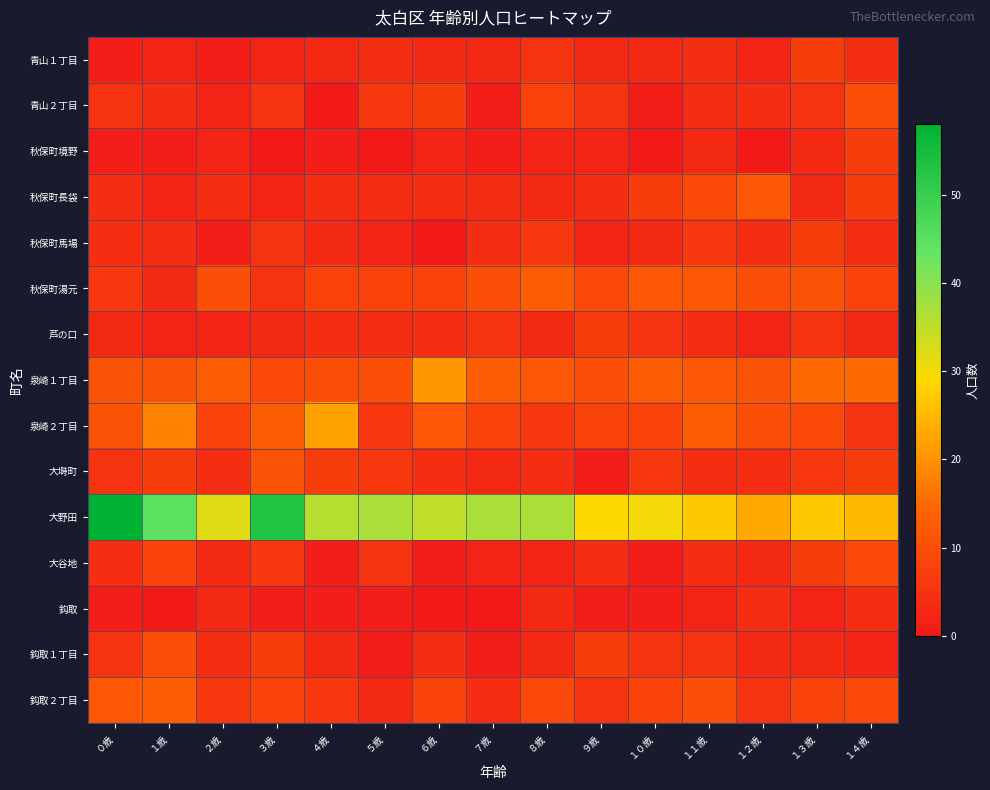

At which category is the sum across all series the highest?

０歳